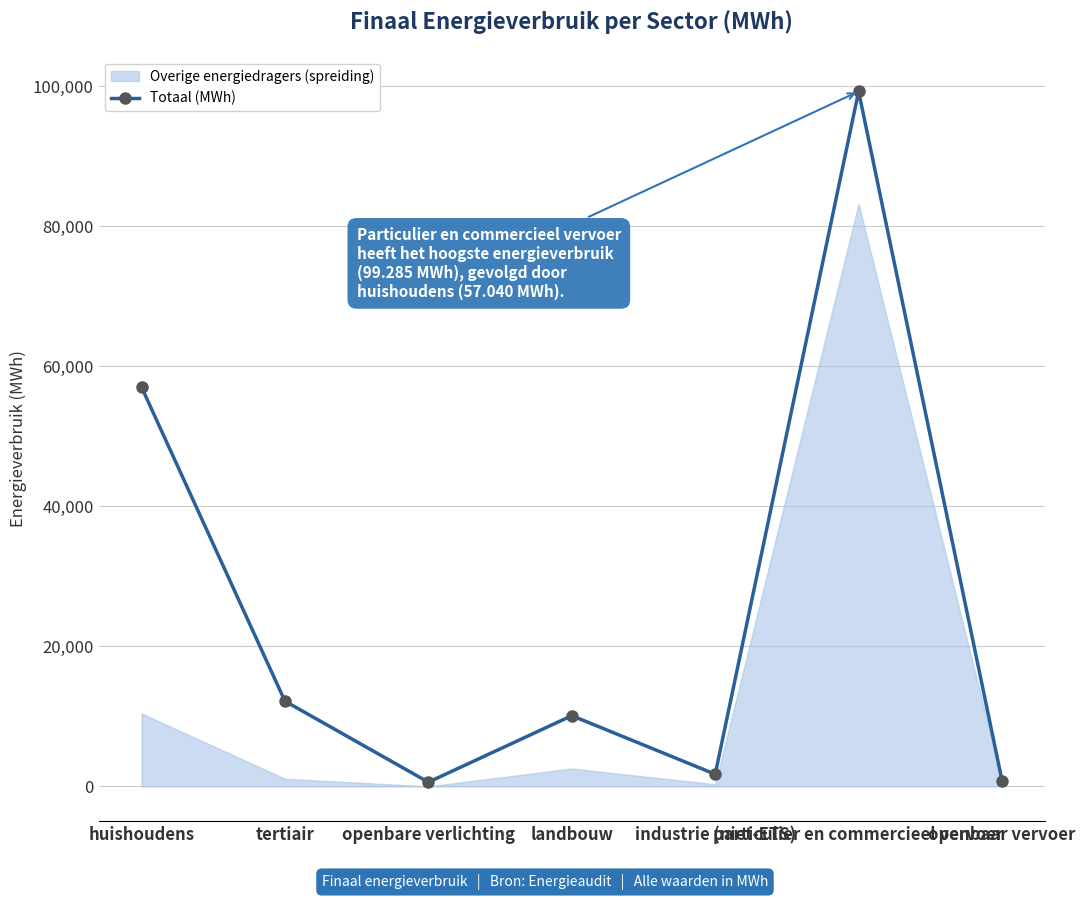

How many values exceed 10099?

4